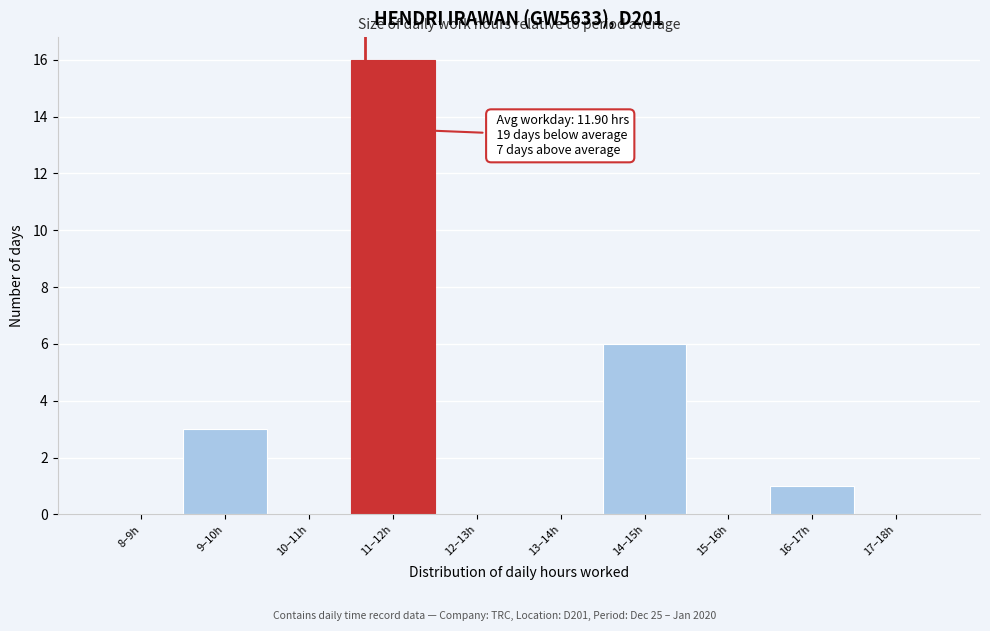

Reading right to left, transcribe all the data shown in this chart.

17–18h=0	16–17h=1	15–16h=0	14–15h=6	13–14h=0	12–13h=0	11–12h=16	10–11h=0	9–10h=3	8–9h=0